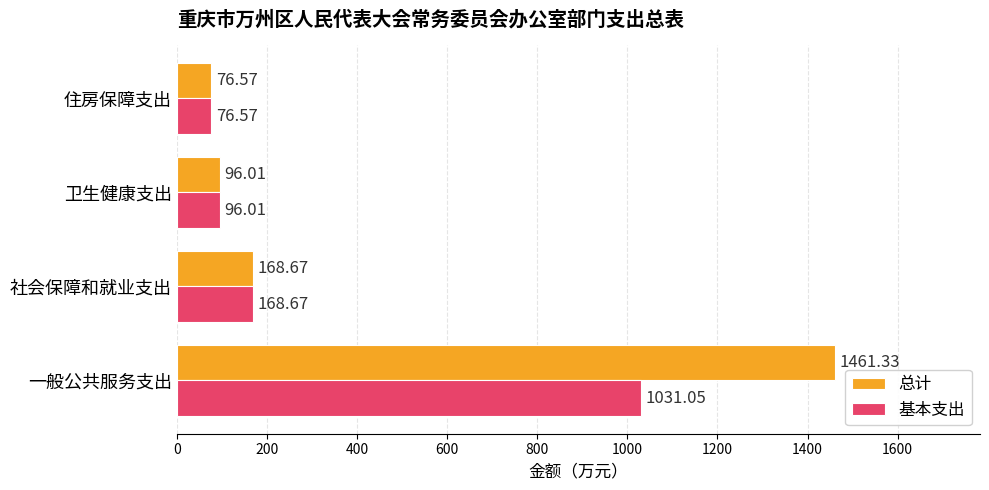

List the series in order of their peak value, lowest first.

基本支出, 总计